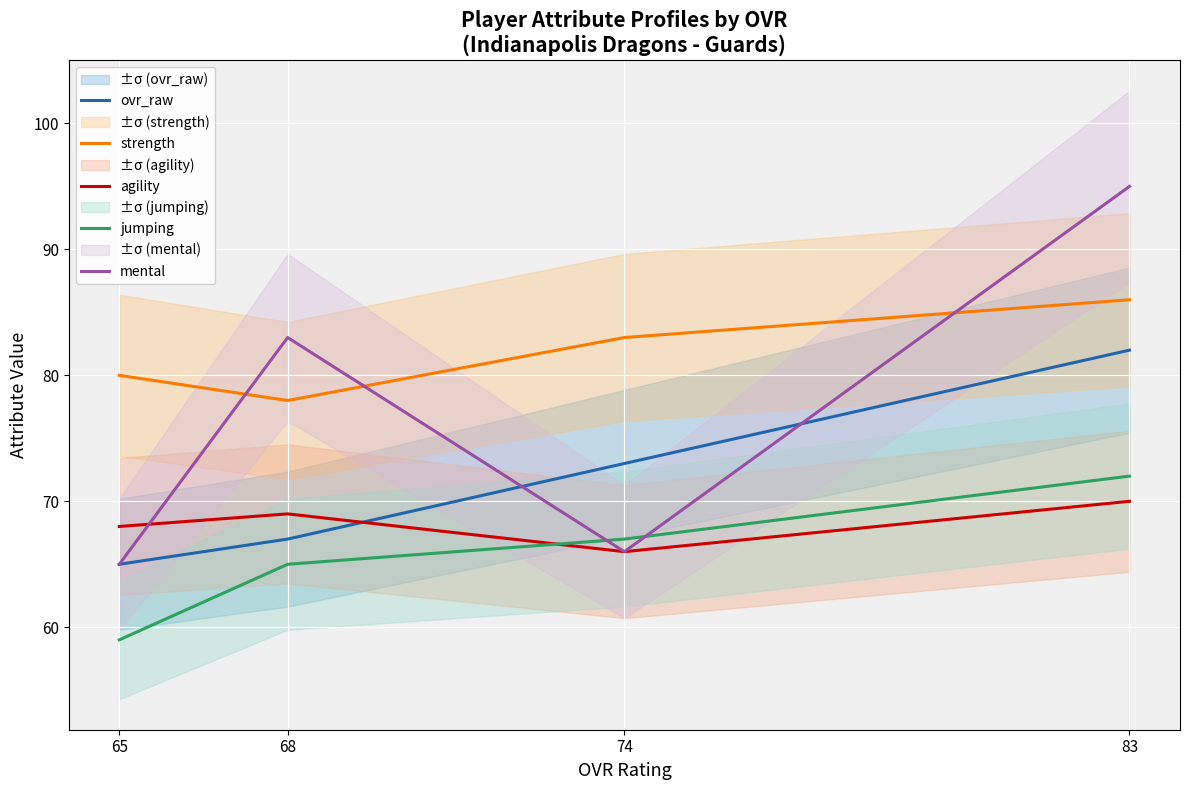

What is the sum of the ovr_raw values at 65 and 74?

138